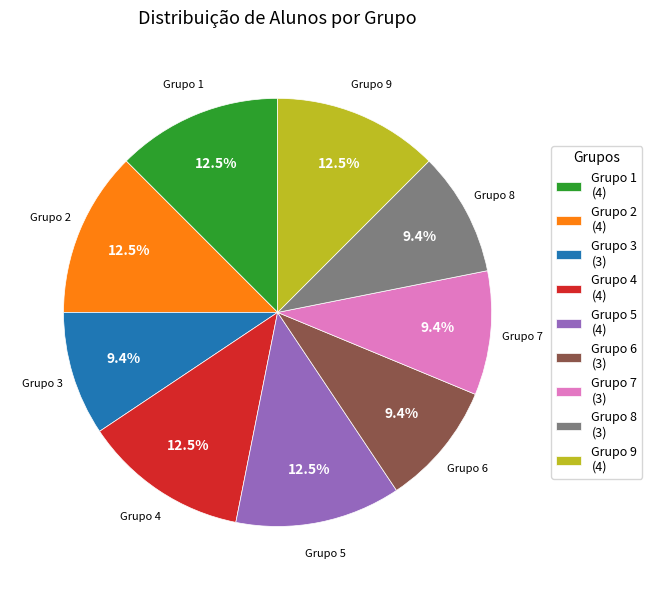

To the nearest percent, what portion does Grupo 8 represent?

9%